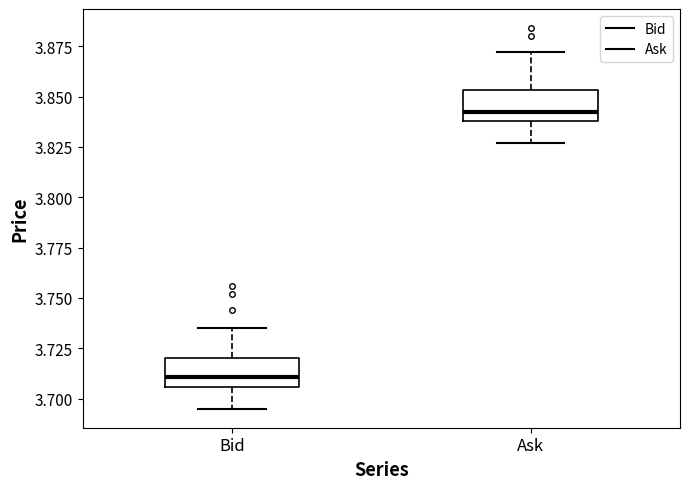

Reading left to right, transcribe this box plot: for each box, give where its median line is, the range the box spans, and where its two whiskers end, as read against the y-axis. The values are not printed on the chart, so give them approximately, as read against the axis.

Bid: median 3.710, box 3.705 to 3.720, whiskers 3.695 to 3.735
Ask: median 3.845, box 3.840 to 3.855, whiskers 3.825 to 3.870